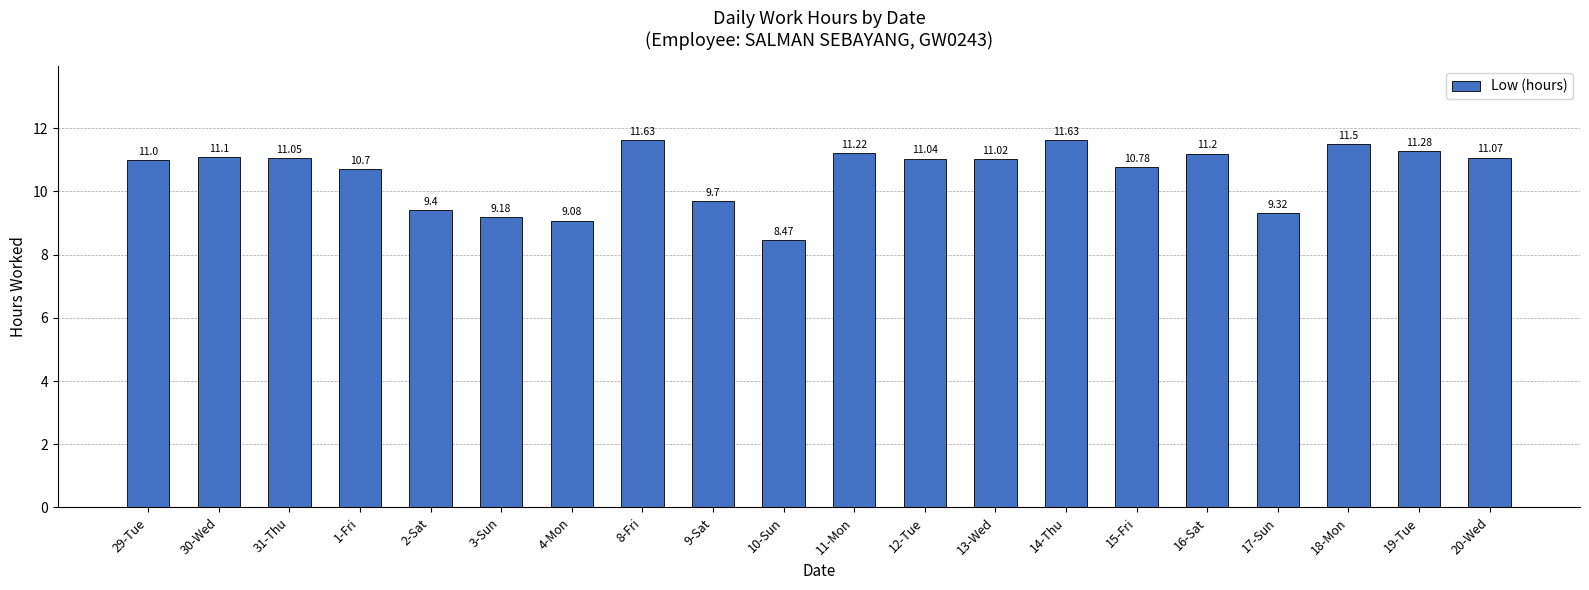

Does the chart contain stacked bars?

No